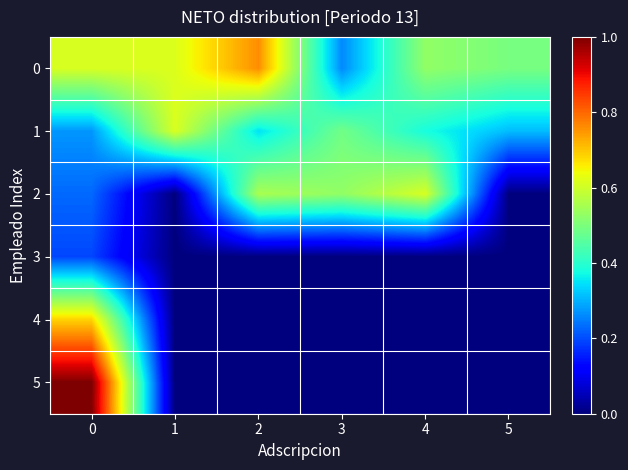

Reading left to right, transcribe all the data shown in this chart.

0: 0=0.6	1=0.6	2=0.8	3=0.3	4=0.5	5=0.5
1: 0=0.3	1=0.6	2=0.3	3=0.5	4=0.4	5=0.3
2: 0=0.2	1=0.0	2=0.6	3=0.5	4=0.6	5=0.0
3: 0=0.2	1=0.0	2=0.0	3=0.0	4=0.0	5=0.0
4: 0=0.7	1=0.0	2=0.0	3=0.0	4=0.0	5=0.0
5: 0=1.0	1=0.0	2=0.0	3=0.0	4=0.0	5=0.0